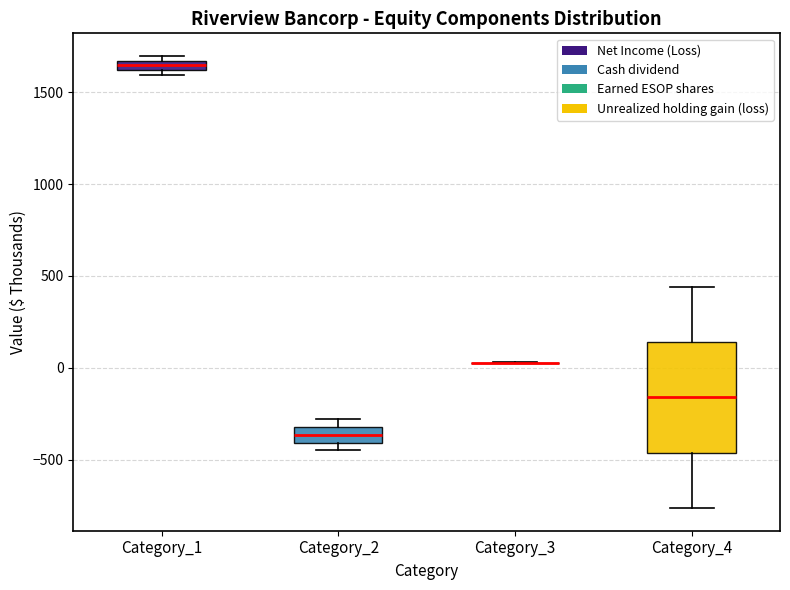

Which box is the tallest, from its lower edge to its upper edge?

Category_4